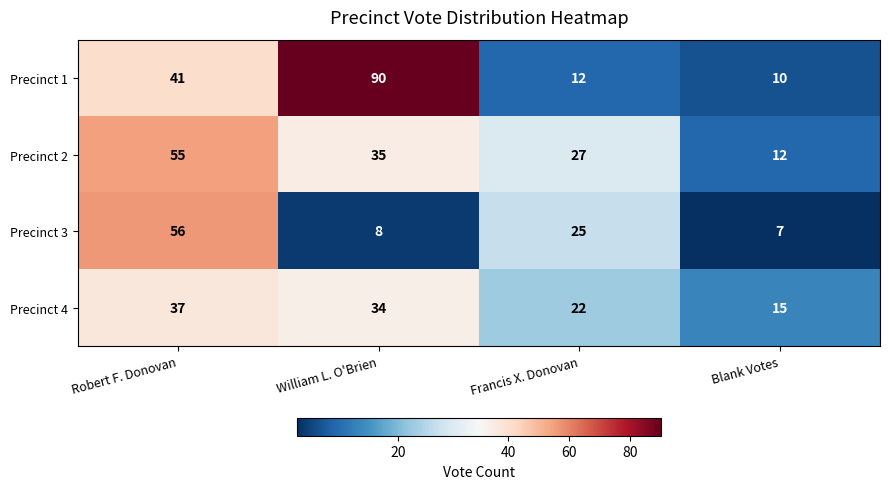

The value of Precinct 3 at Francis X. Donovan is 17. True or false?

False